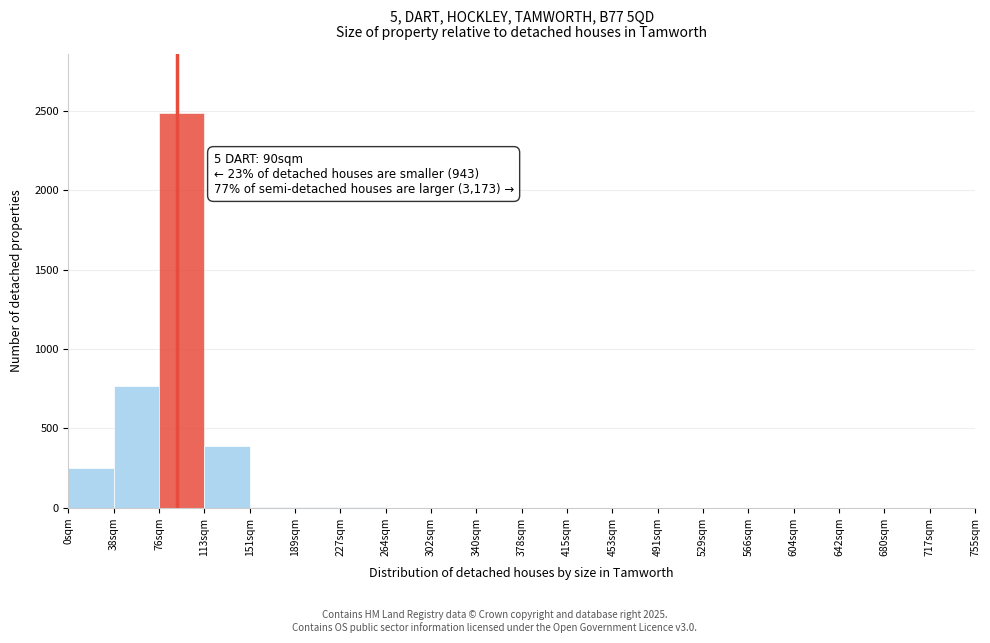

Which range on the x-axis has the tallest bar?

75.0 to 112.5